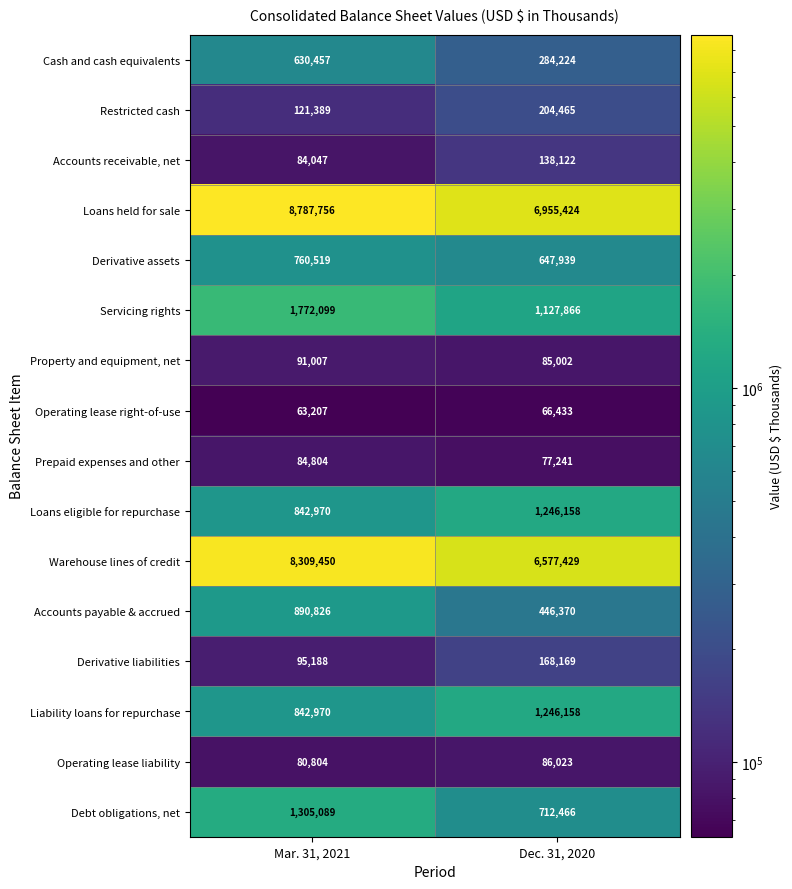

At how many categories does at least one series exceed 1835656?

2